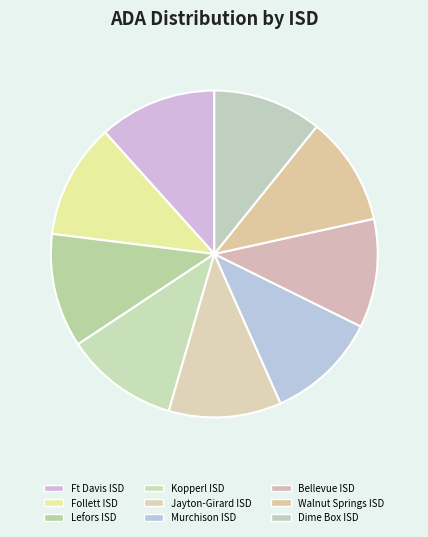

To the nearest percent, what portion does Ft Davis ISD represent?

12%